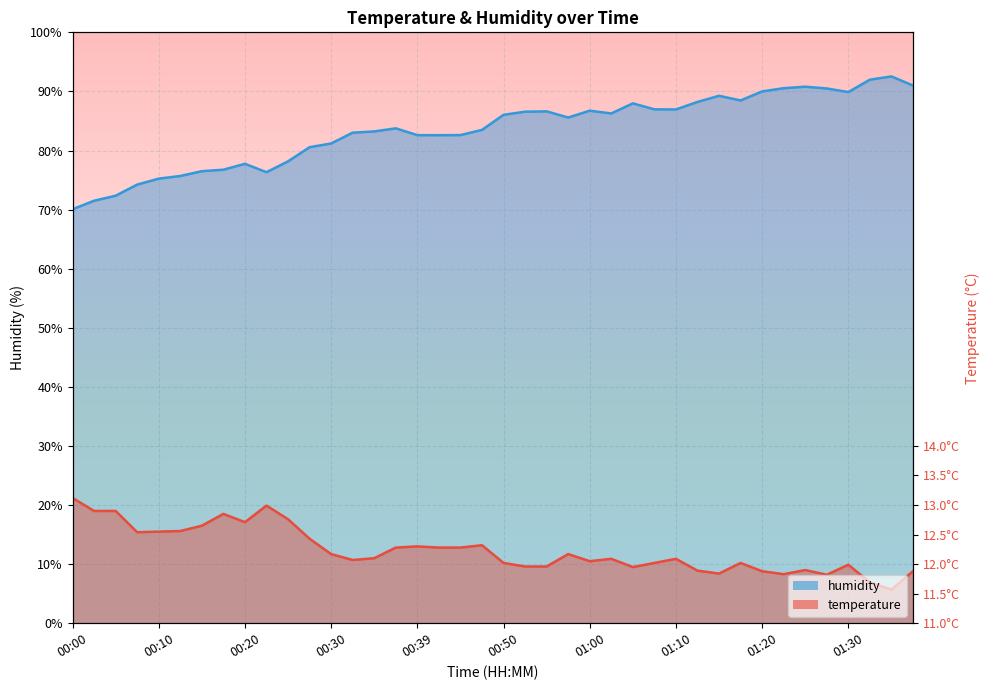

What is the value of the humidity point at the 34th from the left?

90.5